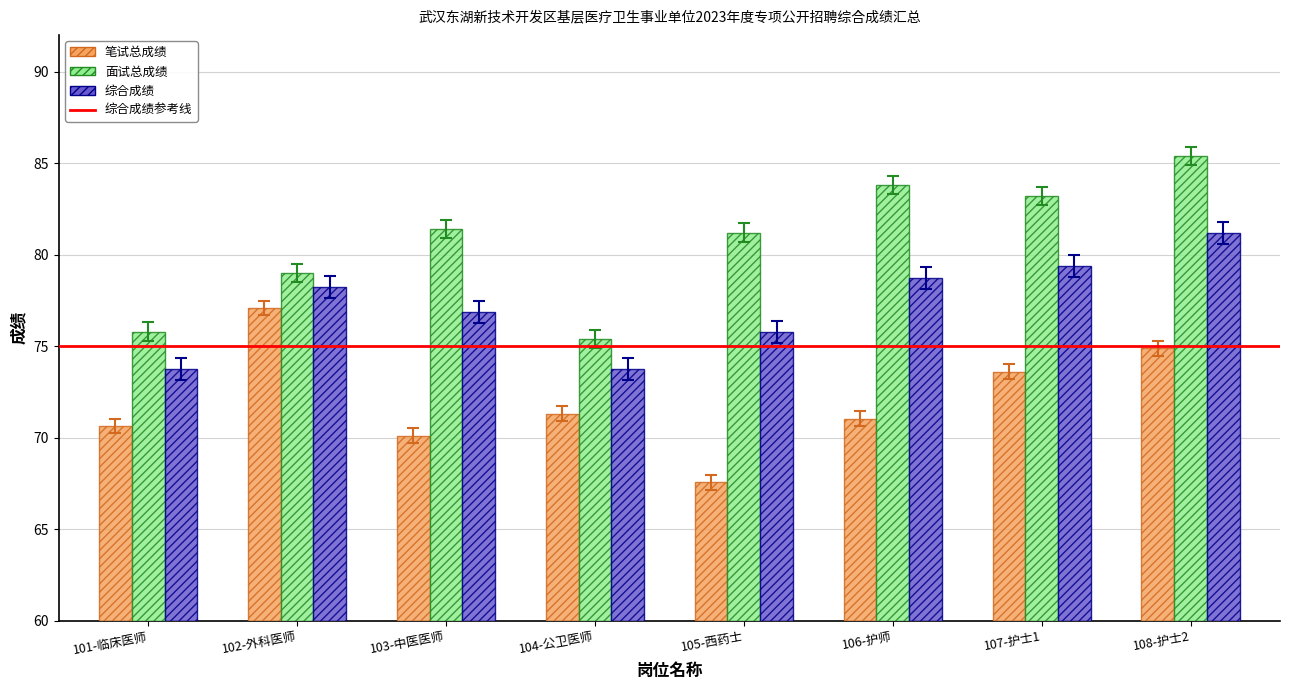

What is the sum of the 面试总成绩 values at 108-护士2 and 101-临床医师?

161.2